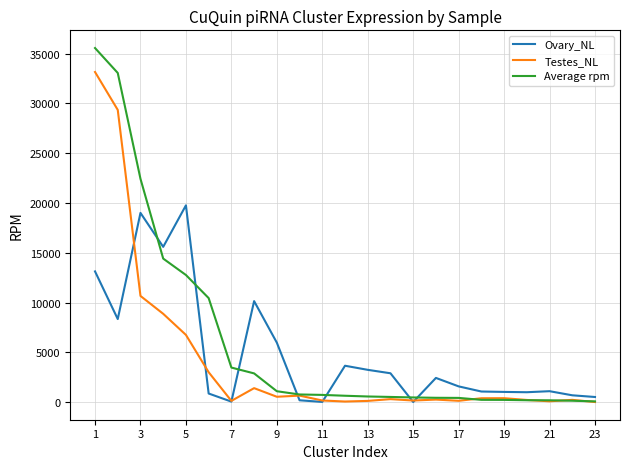

Rank the series by their maximum value, from lowest to highest.

Ovary_NL, Testes_NL, Average rpm